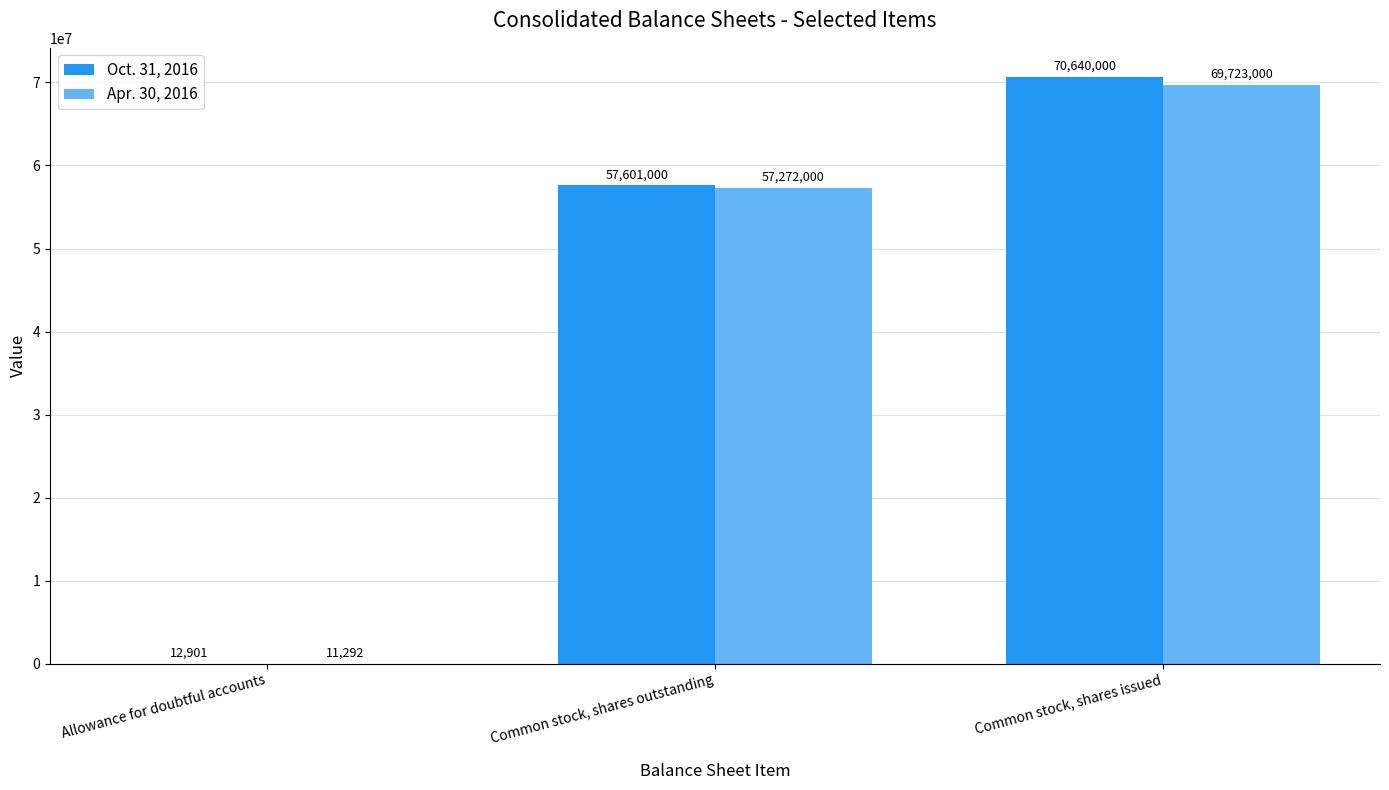

Which category has the highest value across all series?

Common stock, shares issued